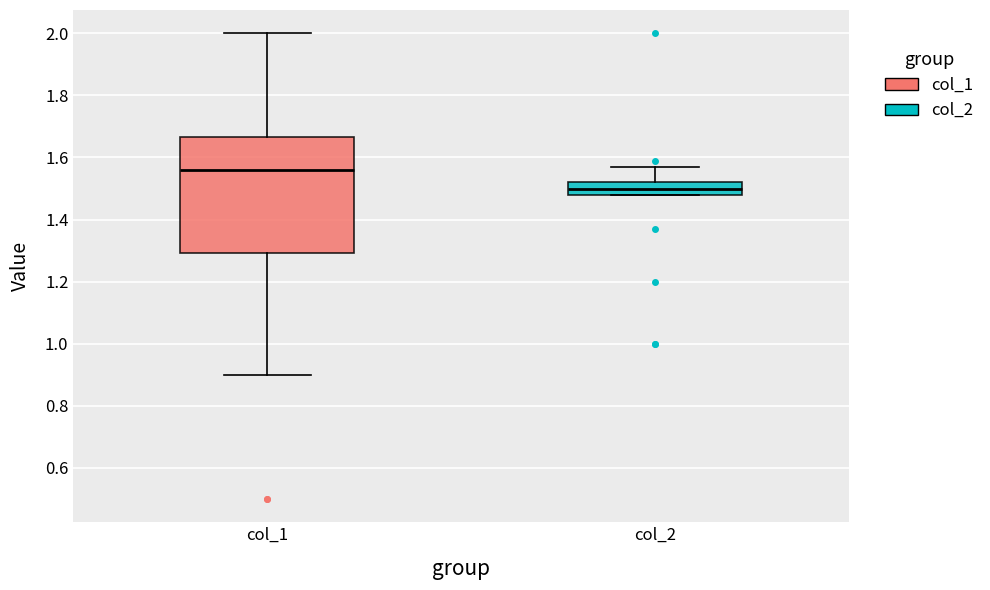

Comparing the boxes themselves (not the whiskers), which one is the tallest?

col_1